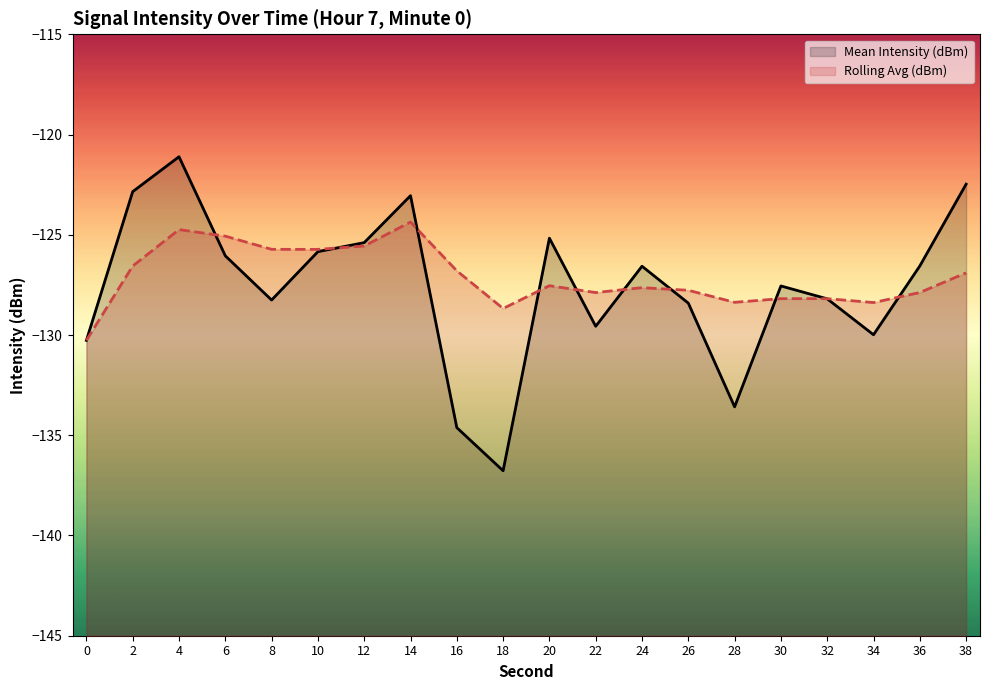

How many categories are shown in the chart?

20